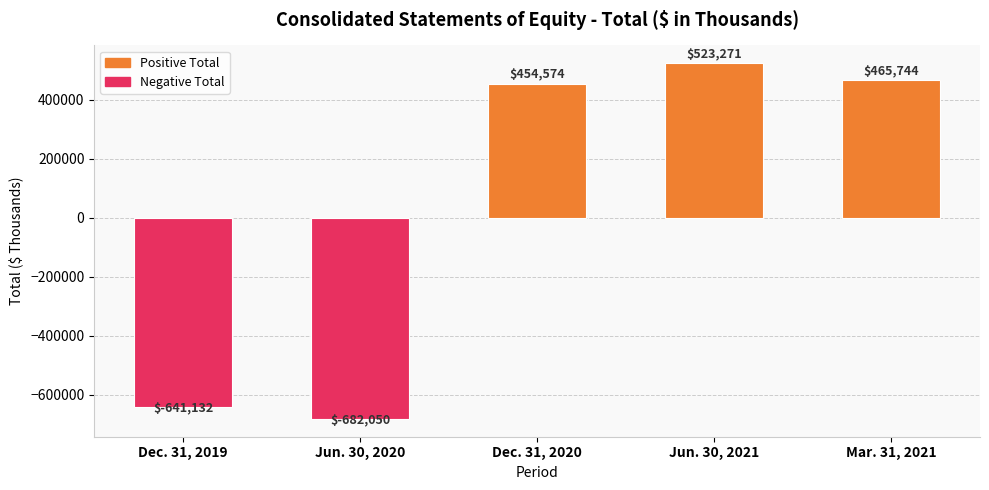

Are the bars horizontal?

No